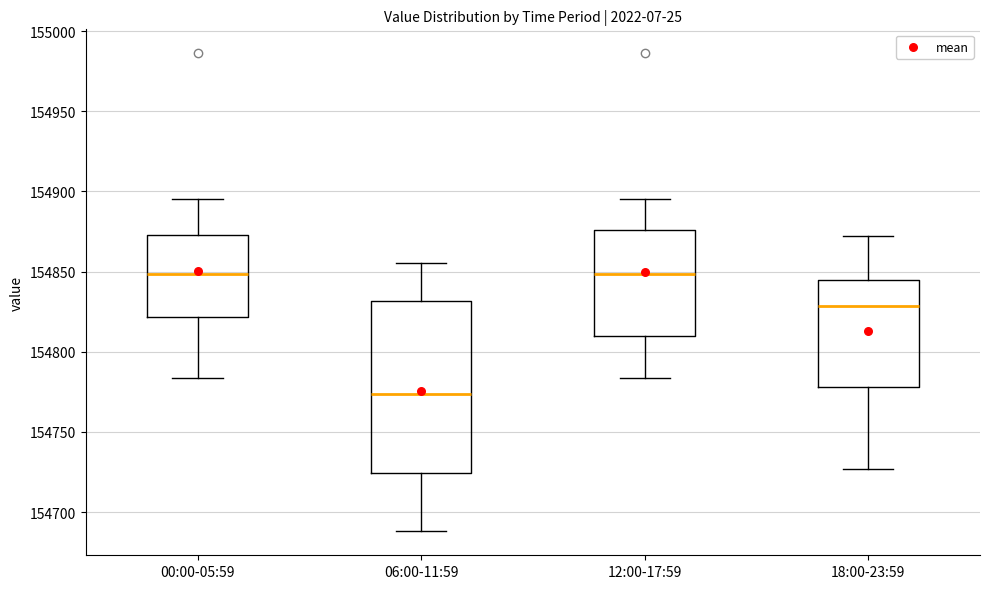

Reading left to right, read every box against the y-axis: the position of its median line, the range the box covers, and the ends of its whiskers. The values are not printed on the chart, so give them approximately, as read against the axis.

00:00-05:59: median 154850, box 154820 to 154875, whiskers 154785 to 154895
06:00-11:59: median 154775, box 154725 to 154830, whiskers 154690 to 154855
12:00-17:59: median 154850, box 154810 to 154875, whiskers 154785 to 154895
18:00-23:59: median 154830, box 154780 to 154845, whiskers 154725 to 154870